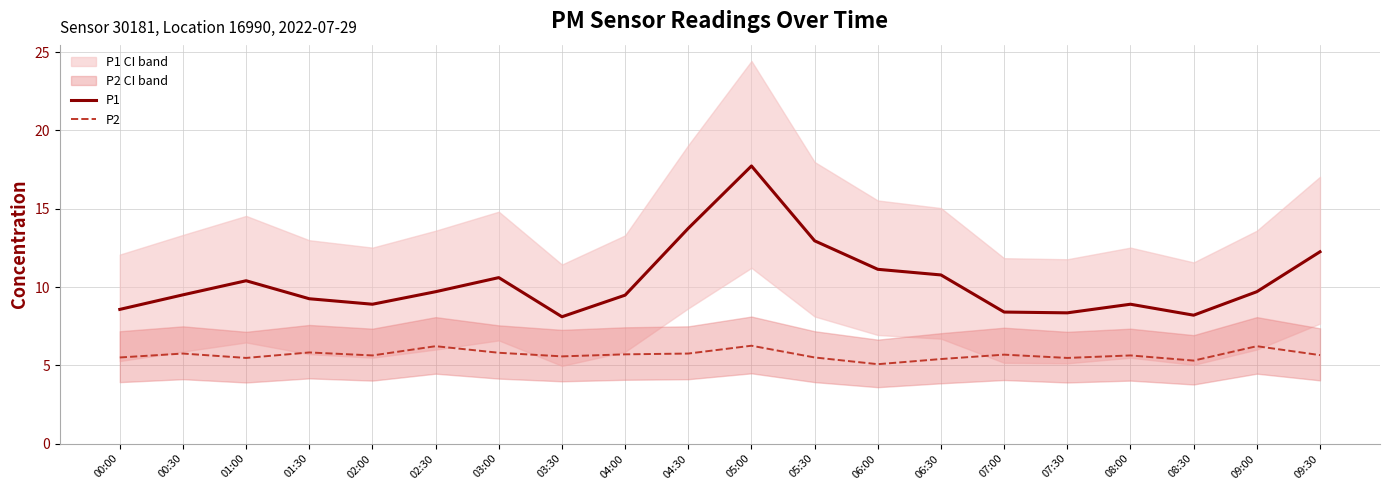

Which series has the largest range (max minus min)?

P1